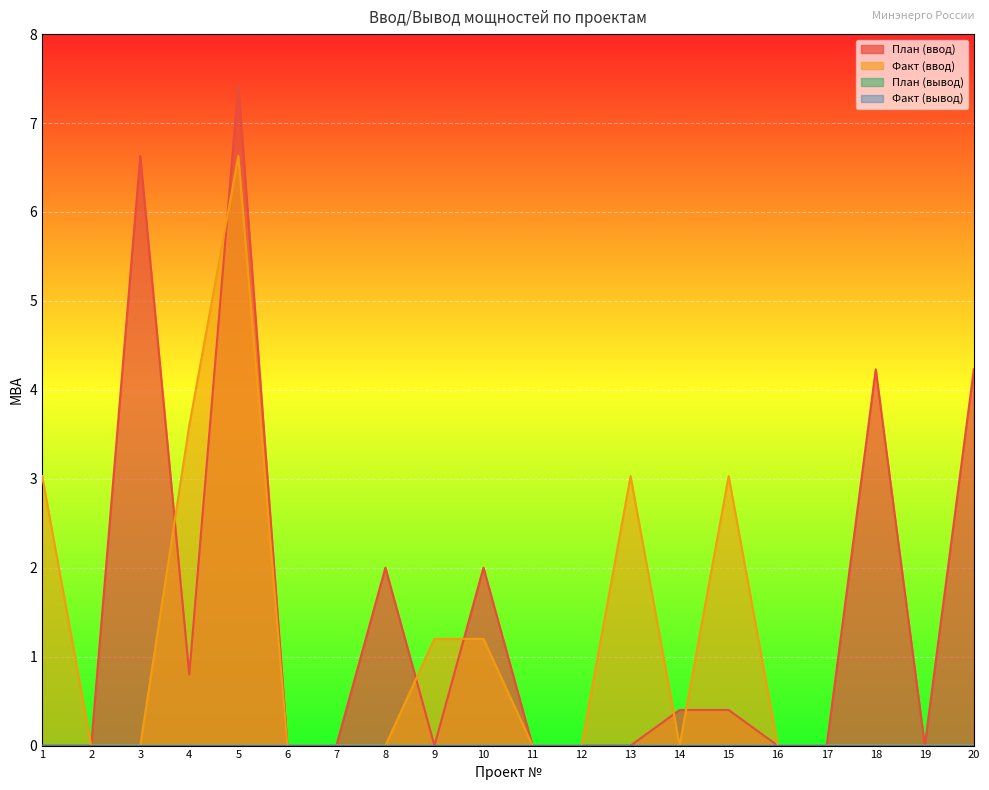

Is it true that Факт (ввод) equals 5.4 at 1?

False